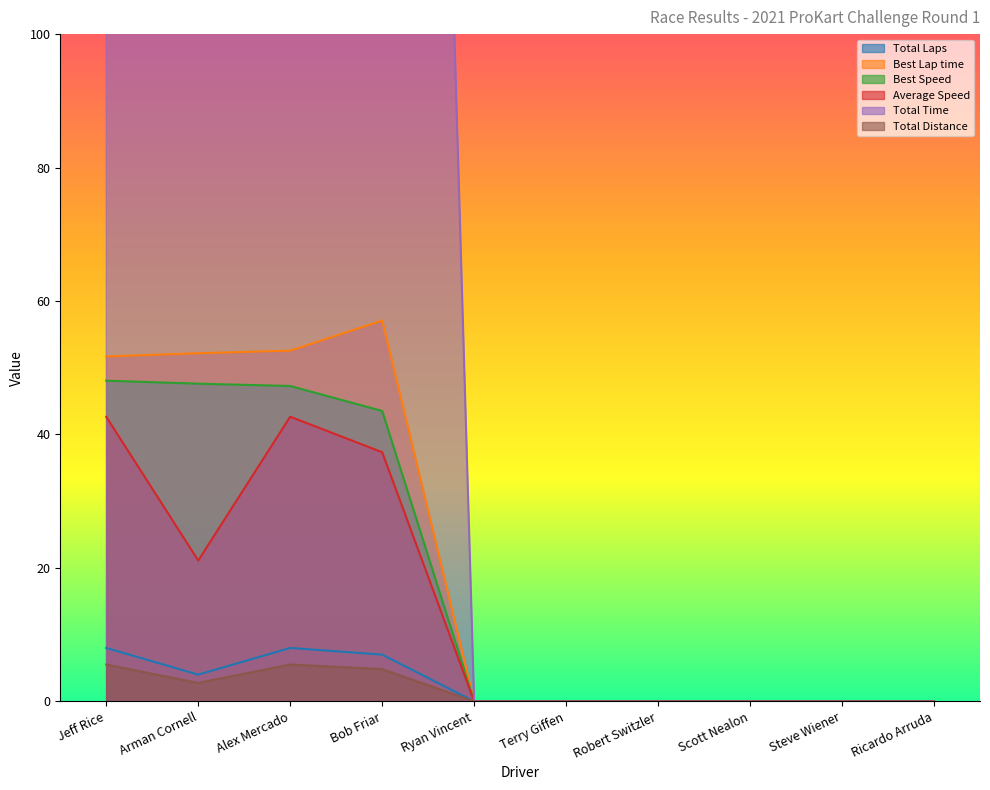

Does the chart have visible grid lines?

No